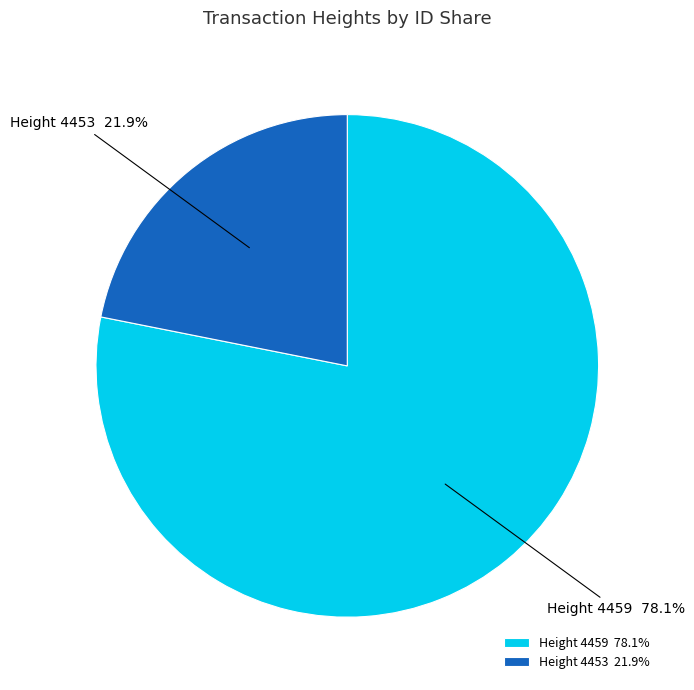

Combined, do Height 4453 21.9% and Height 4459 78.1% account for over 50%?

Yes